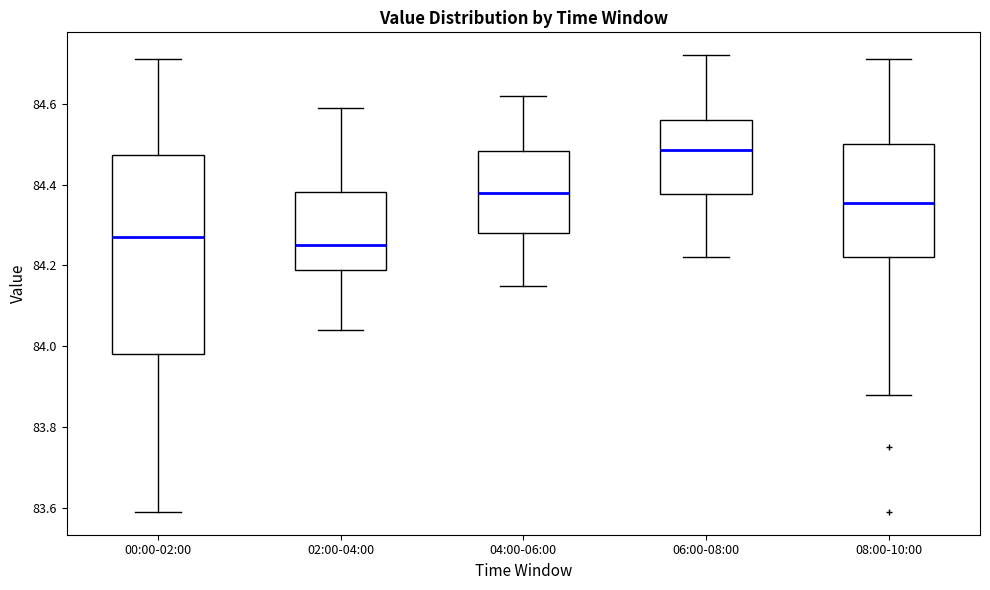

Where is the upper edge of the box for 06:00-08:00 on the y-axis? The values are not printed on the chart, so give them approximately, as read against the axis.

84.56